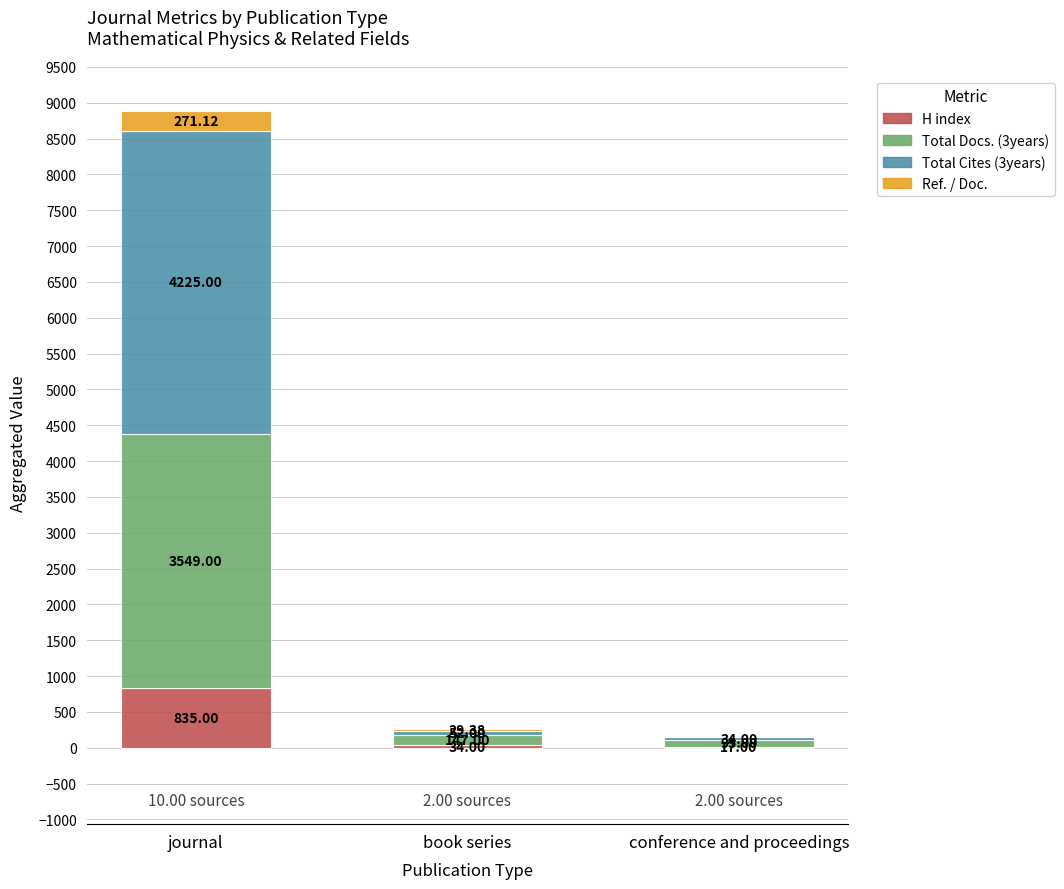

Where is H index nearest to the value 426?

book series